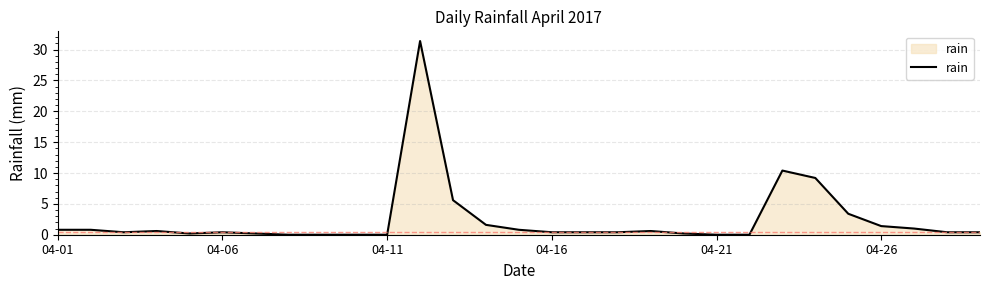

What is the difference between the maximum and minimum values?

31.4